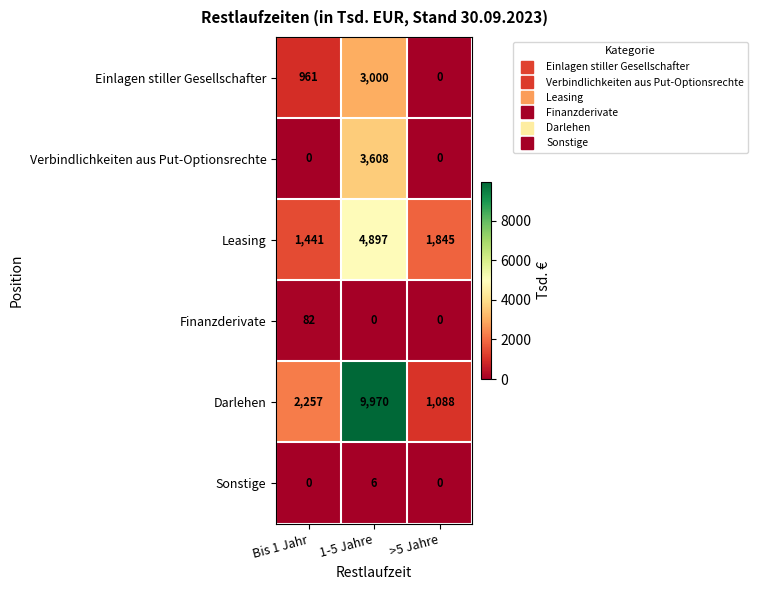

The value of Sonstige at 1-5 Jahre is 4. True or false?

False